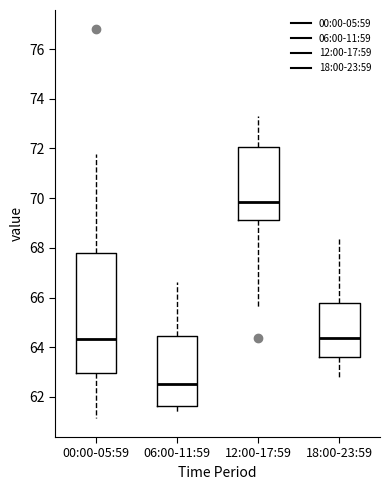

Which box's median line is the lowest?

06:00-11:59